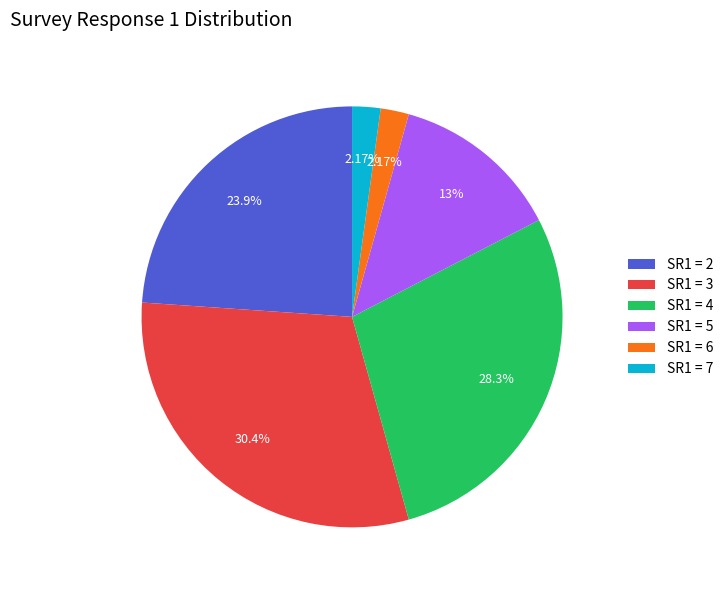

How many slices are in this pie chart?

6